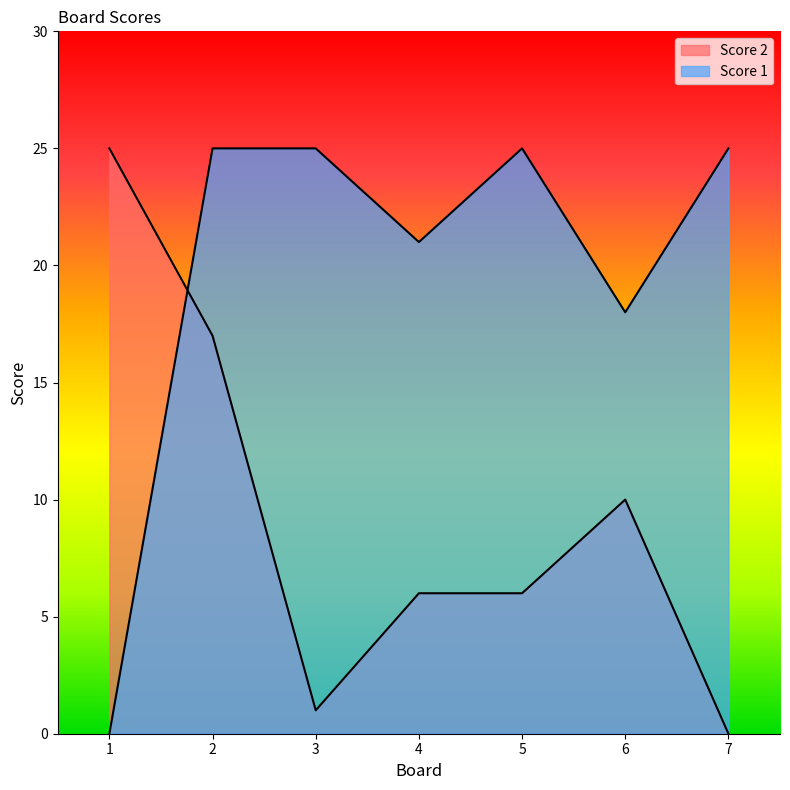

What is the difference between the highest and lowest values at 2?

8